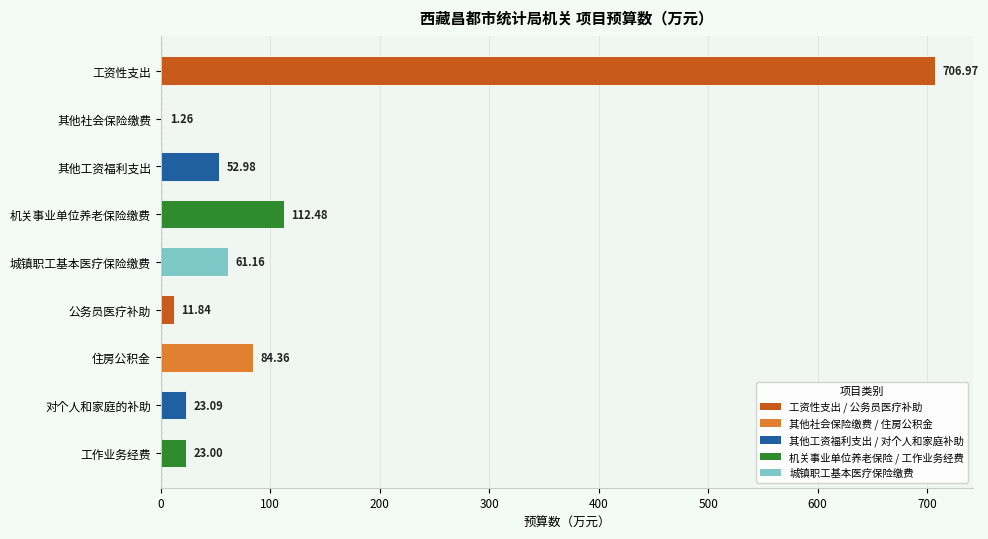

Which category has the highest value across all series?

工资性支出